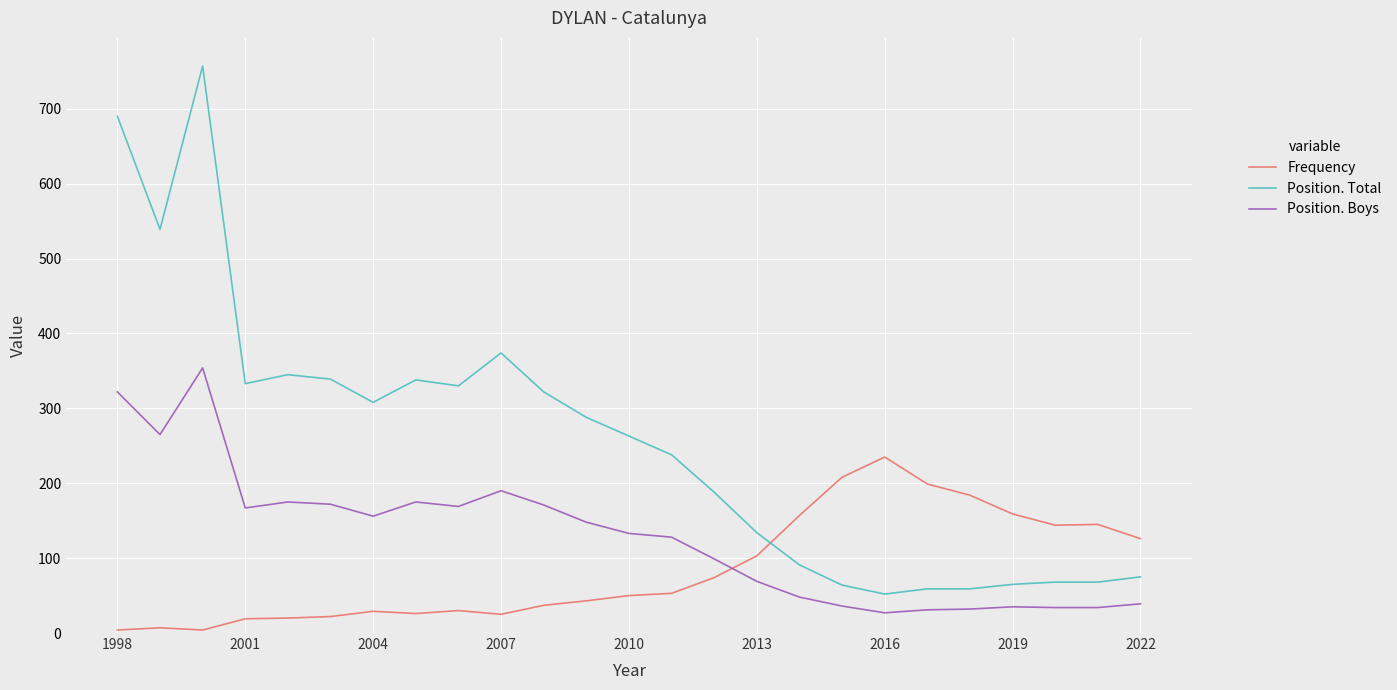

List the series in order of their peak value, lowest first.

Frequency, Position. Boys, Position. Total